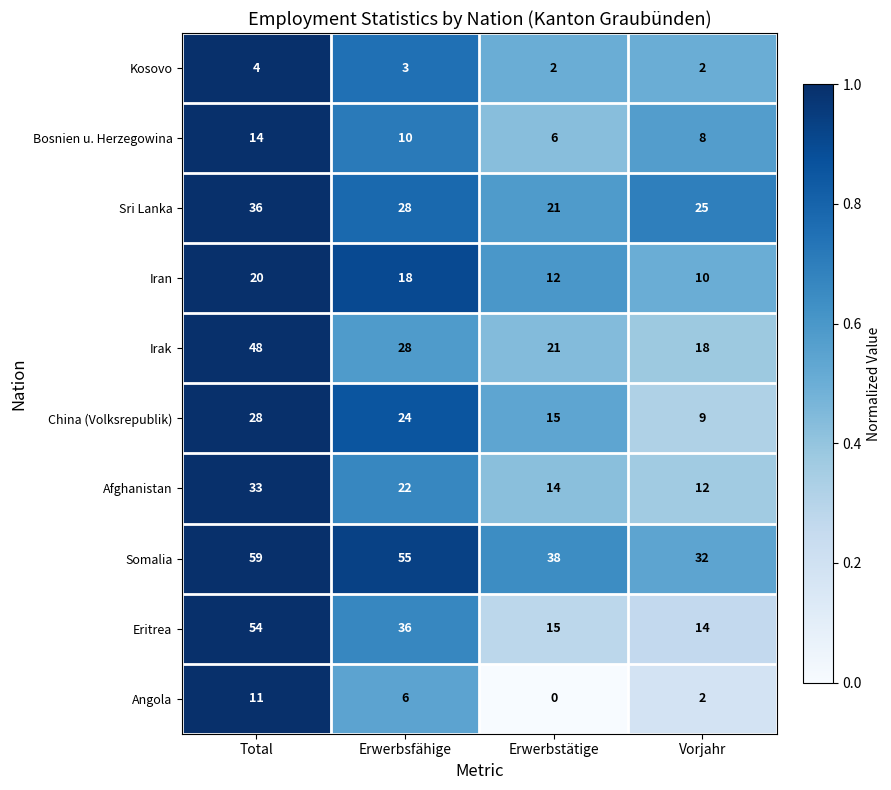

What is the maximum value for Somalia?

59